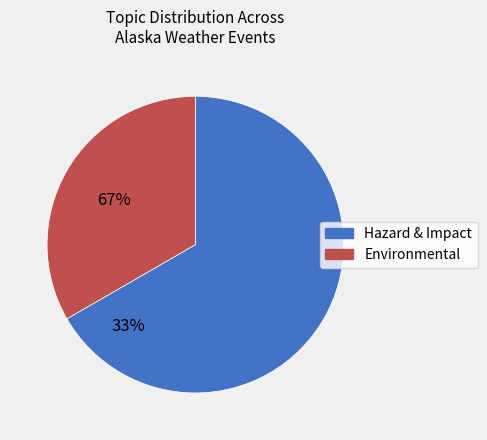

Is there a majority slice in this chart?

Yes